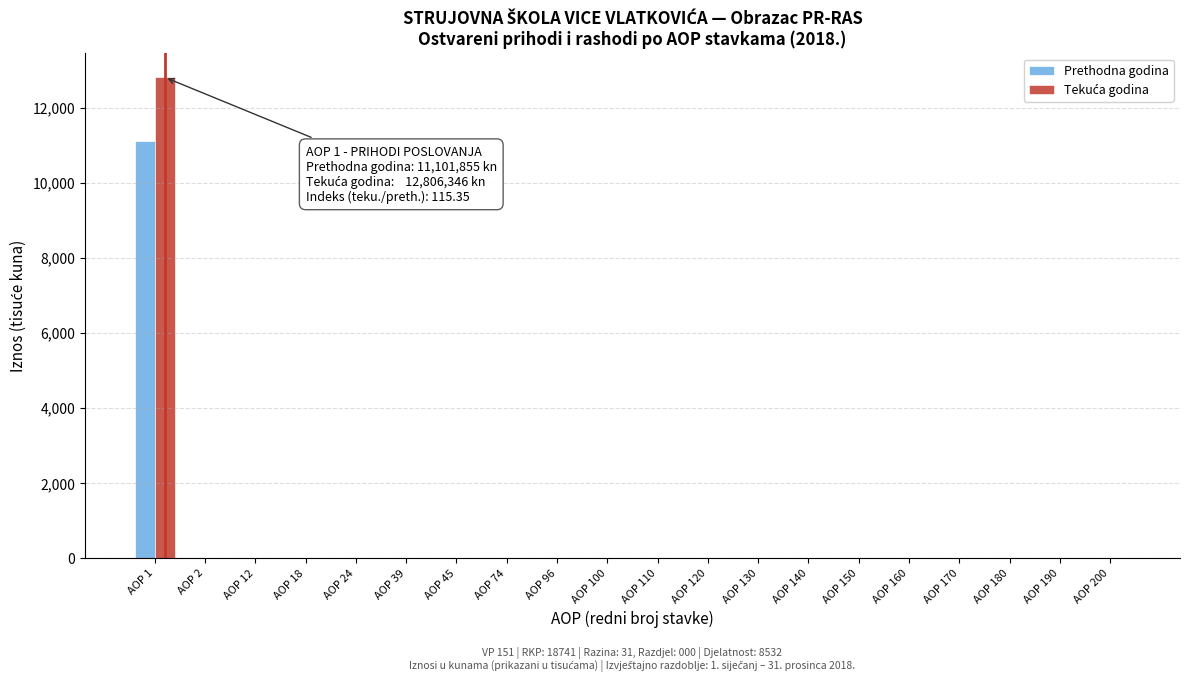

At which category is the sum across all series the highest?

AOP 1